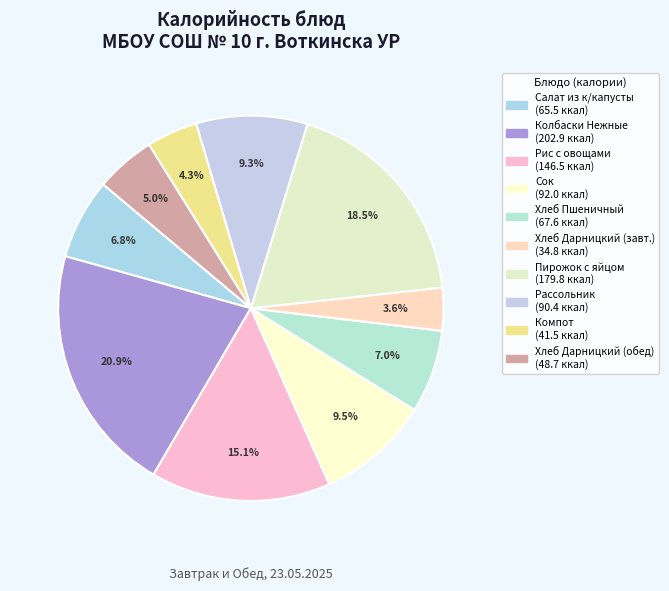

To the nearest percent, what is the difference between the largest and smallest slice percentages?

17%